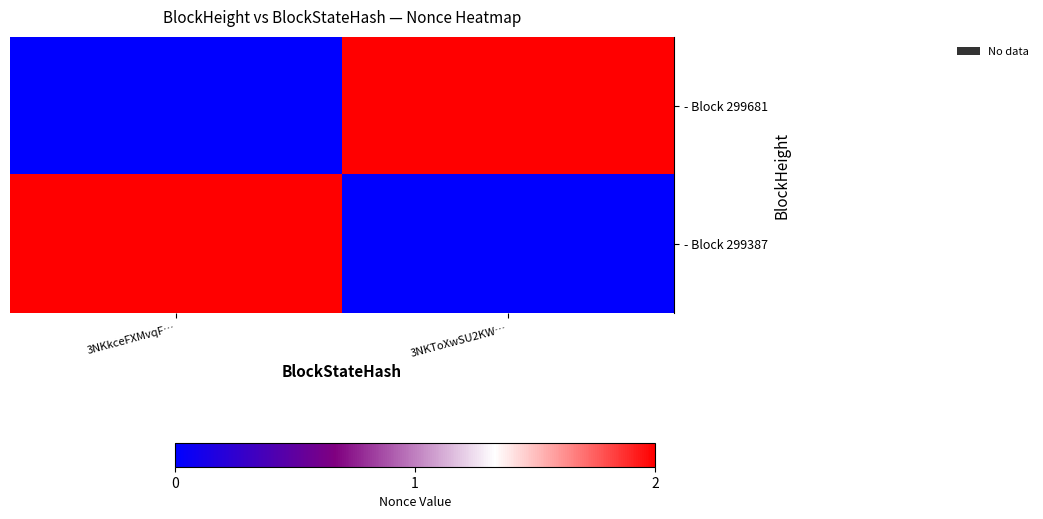

Which series has the widest spread of values?

- Block 299681